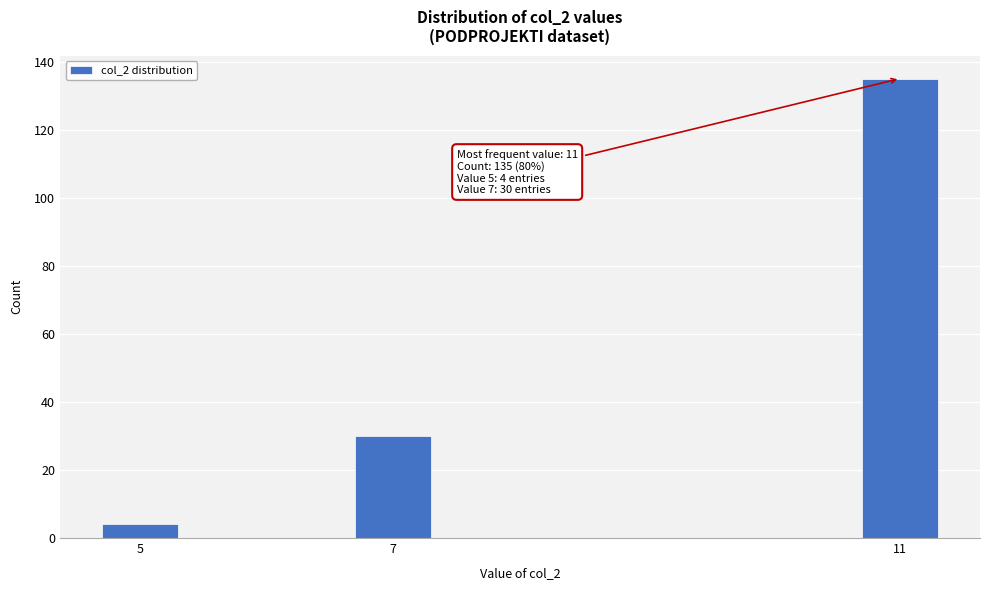

Reading right to left, transcribe all the data shown in this chart.

11=135	7=30	5=4